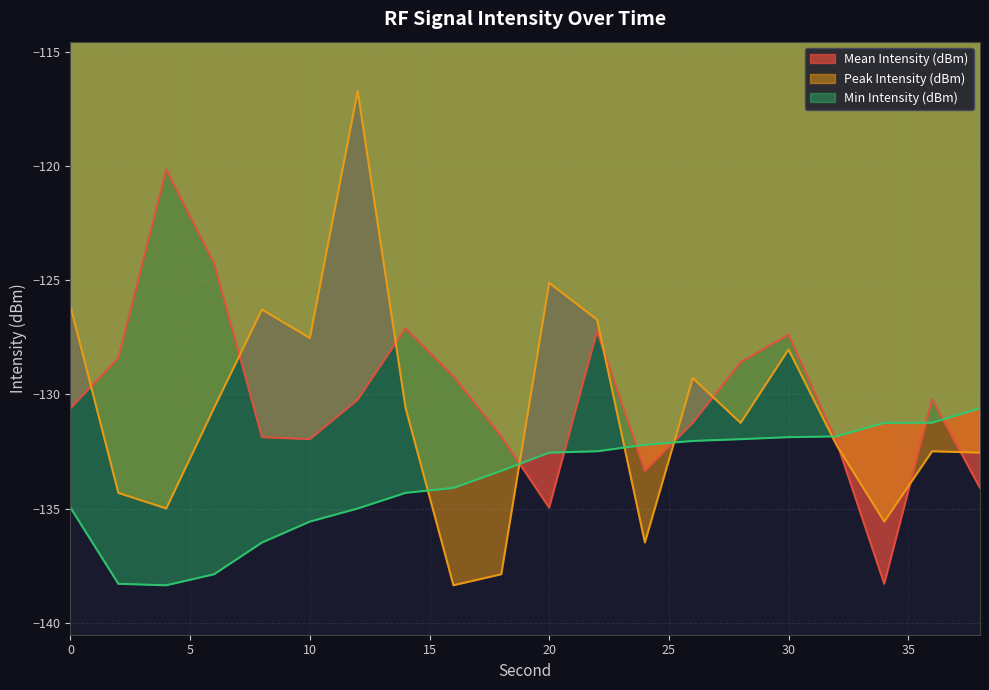

Where does the Min Intensity (dBm) series first go above -132?

28